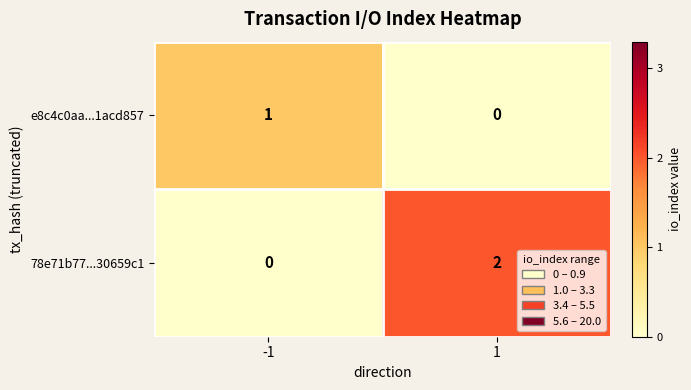

Reading left to right, what are all the values shown in this chart?

e8c4c0aa...1acd857: 1	0
78e71b77...30659c1: 0	2